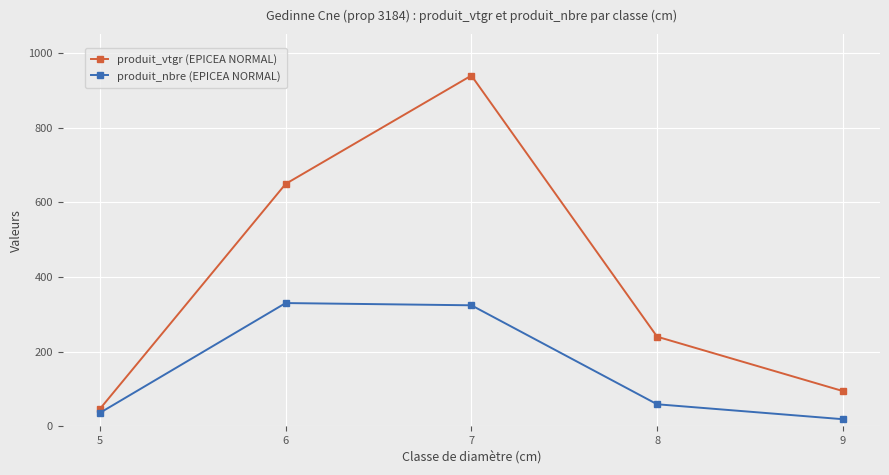

True or false: produit_vtgr (EPICEA NORMAL) has more than 1 interior local peaks.

False